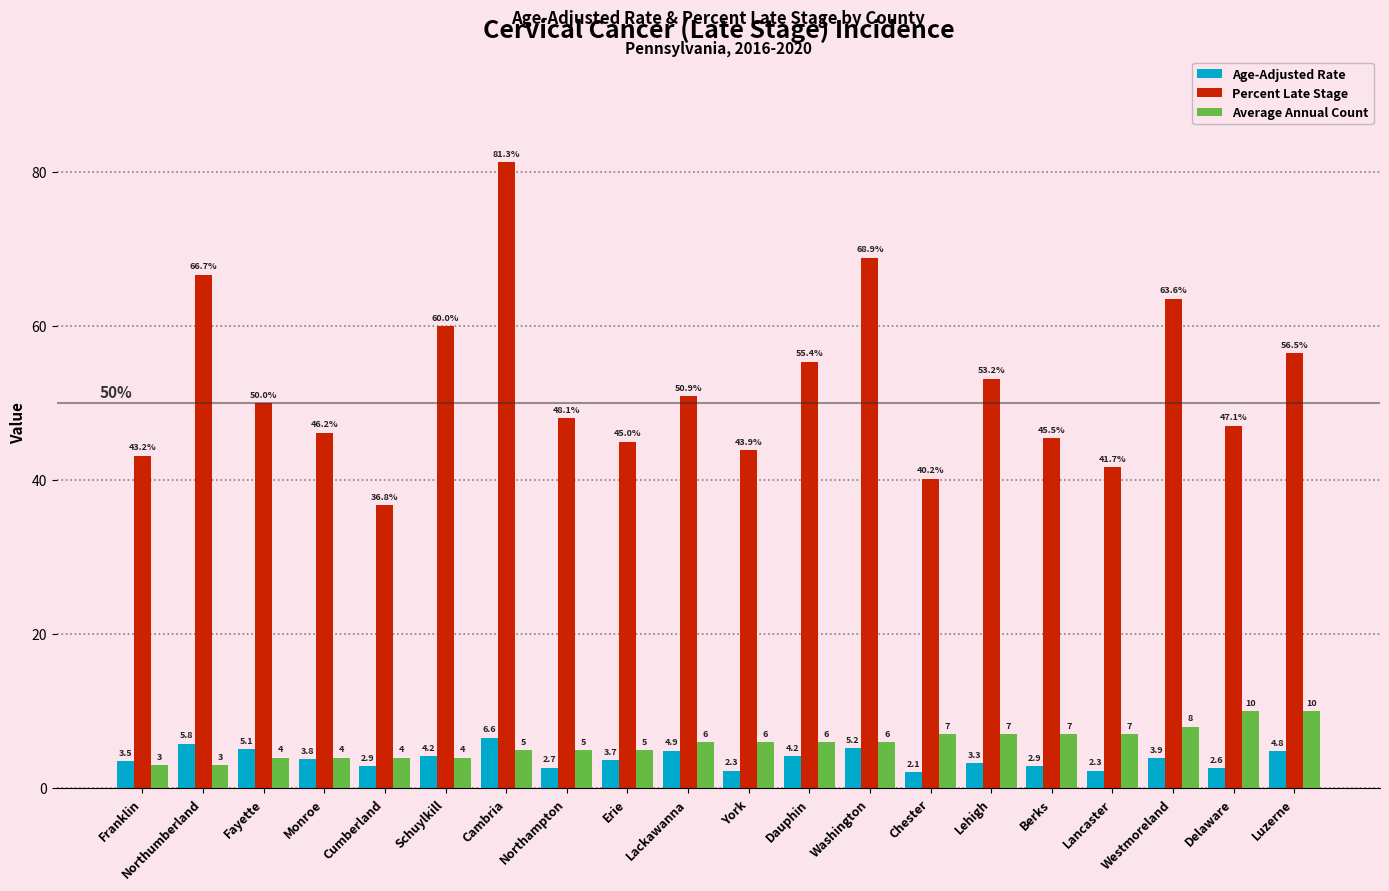

What is the total value across all series at Monroe?

54.0